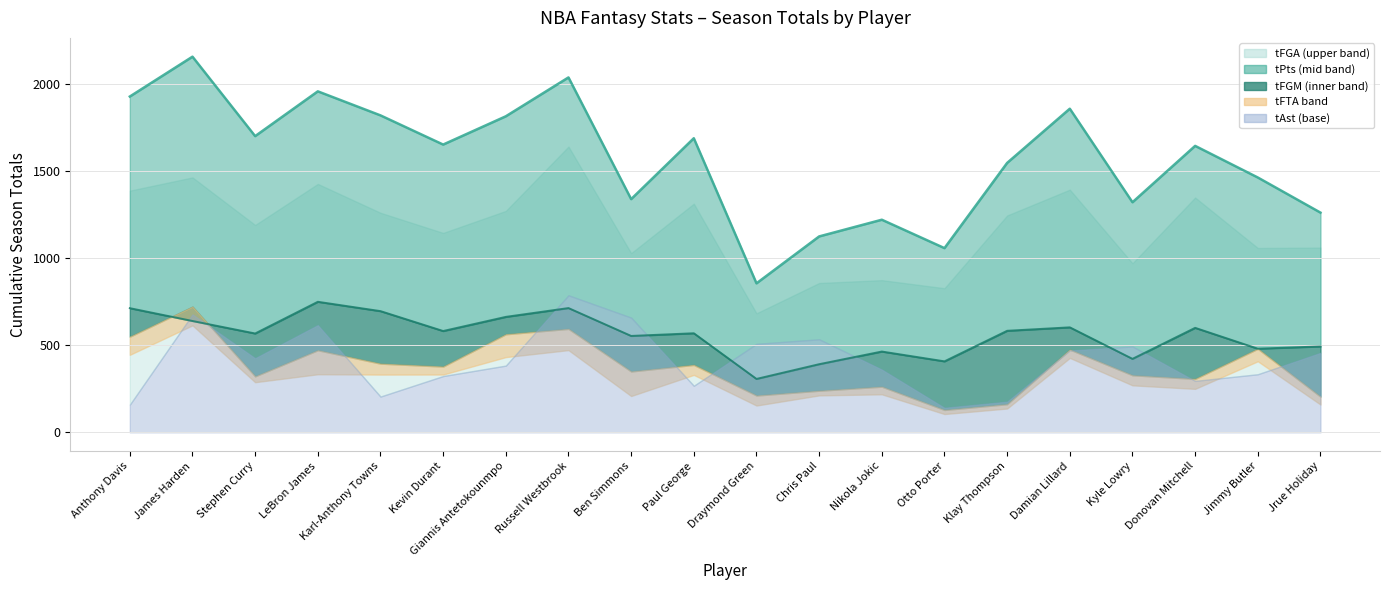

In tPts line, how many points are higher than both neighbors (excluding endpoints)?

7